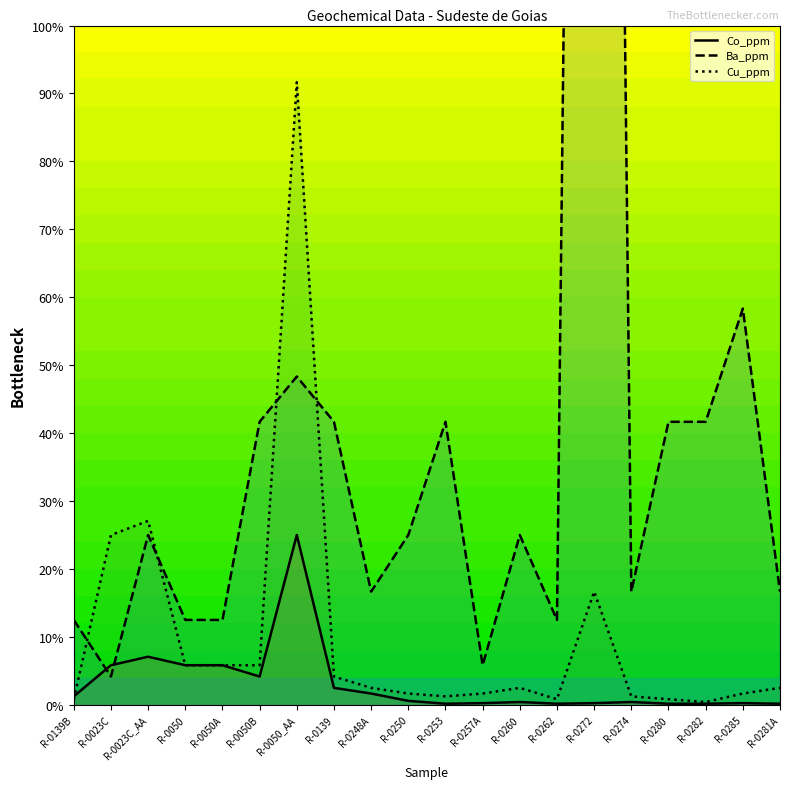

What is the maximum value for Cu_ppm?

91.7